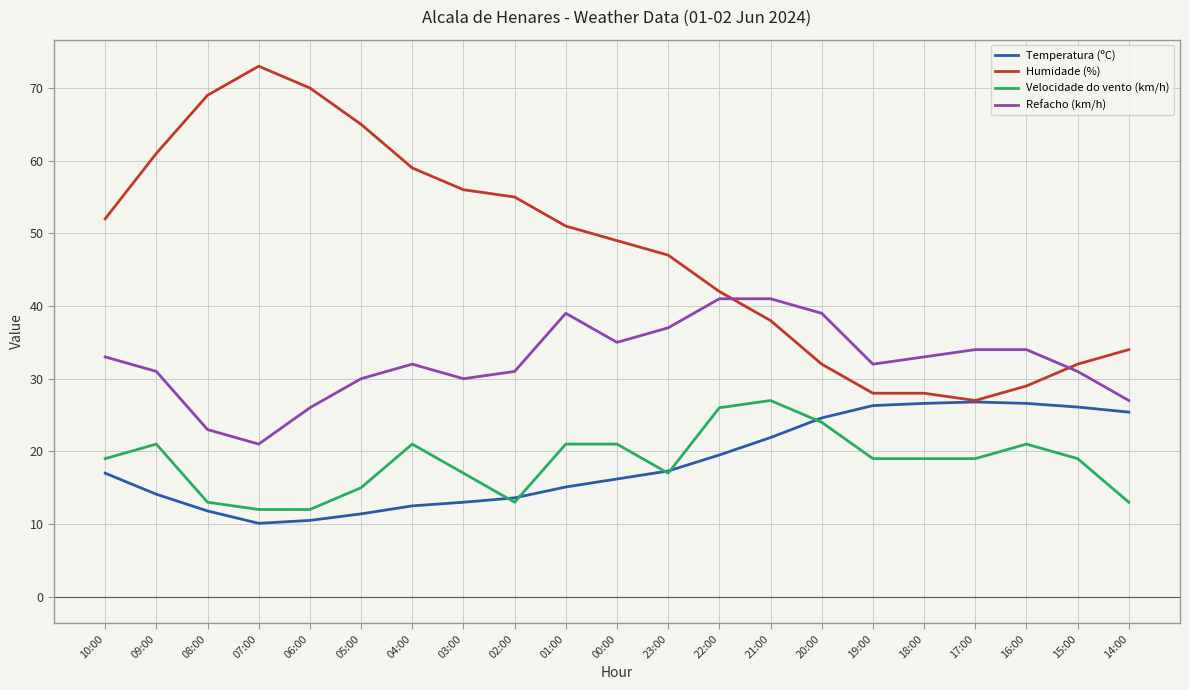

Where does the Refacho (km/h) series first go above 32?

10:00